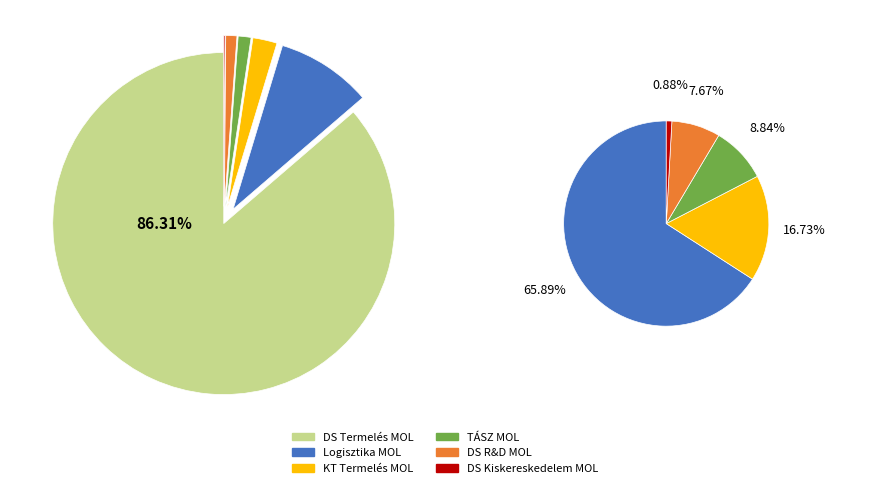

True or false: 3 accounts for 9% of the total.

True